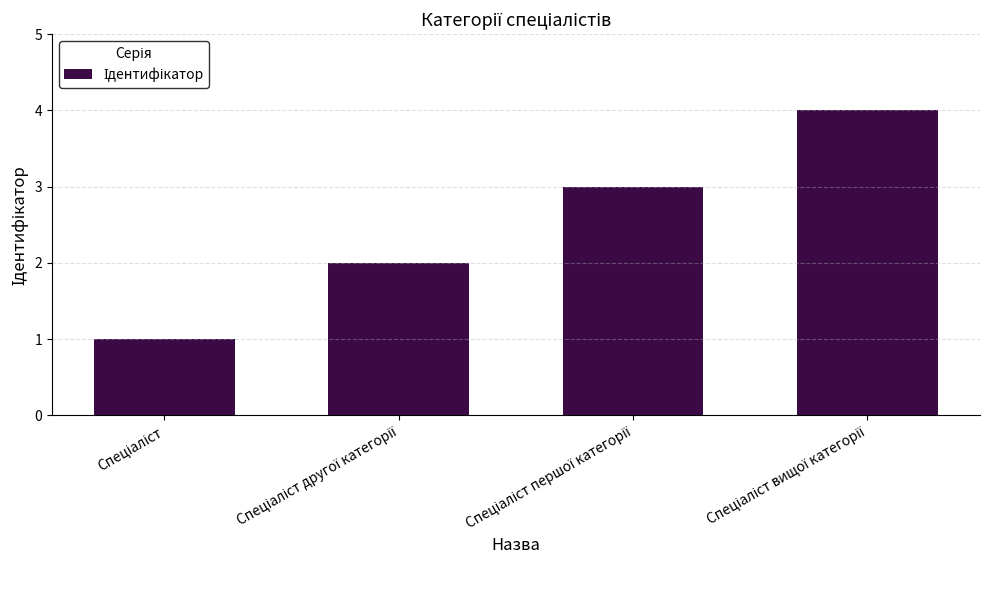

What is the difference between the maximum and minimum values?

3